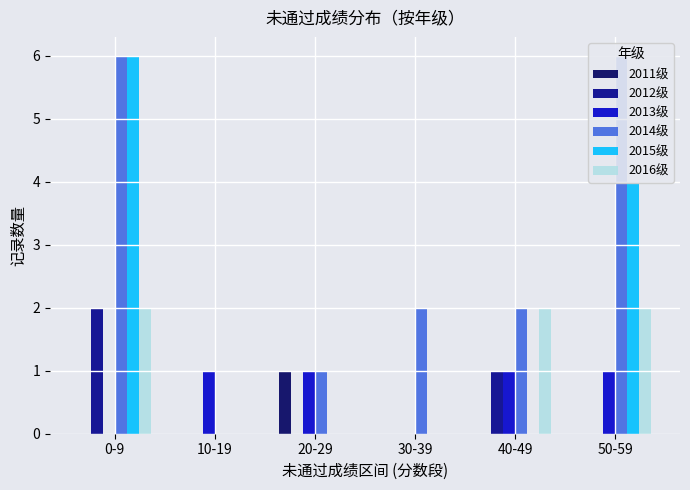

What is the difference between the maximum and minimum values in the 2012级 series?

2